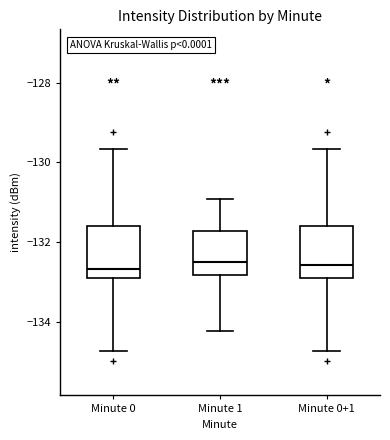

Reading left to right, read every box against the y-axis: the position of its median line, the range the box covers, and the ends of its whiskers. The values are not printed on the chart, so give them approximately, as read against the axis.

Minute 0: median -132.6, box -133.0 to -131.6, whiskers -134.8 to -129.6
Minute 1: median -132.4, box -132.8 to -131.8, whiskers -134.2 to -131.0
Minute 0+1: median -132.6, box -133.0 to -131.6, whiskers -134.8 to -129.6